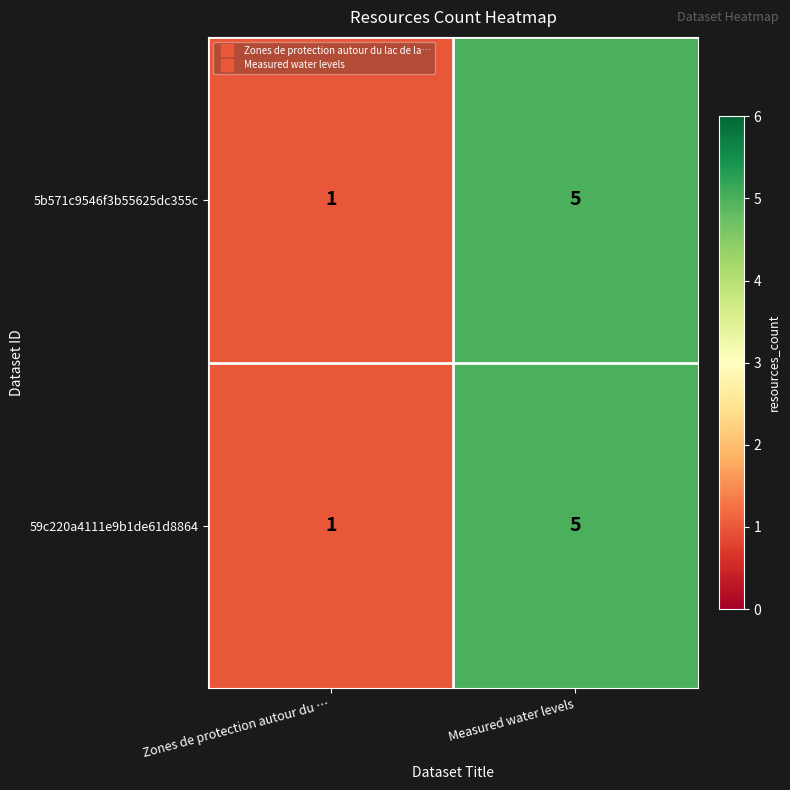

True or false: 59c220a4111e9b1de61d8864 has a value of 1 at Zones de protection autour du ….

True